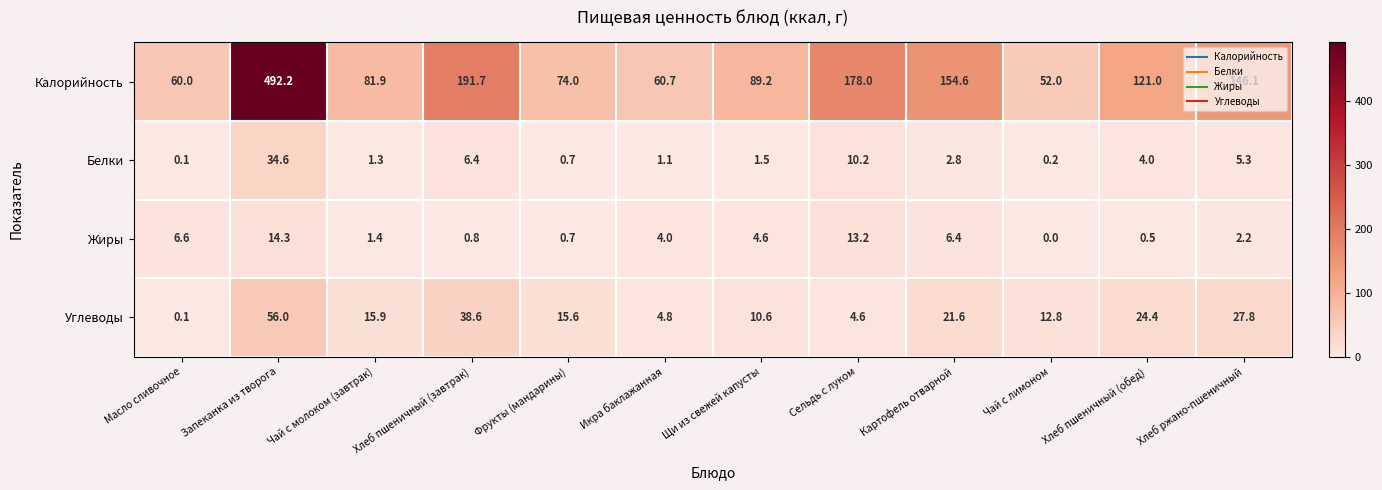

At which category is the sum across all series the highest?

Запеканка из творога